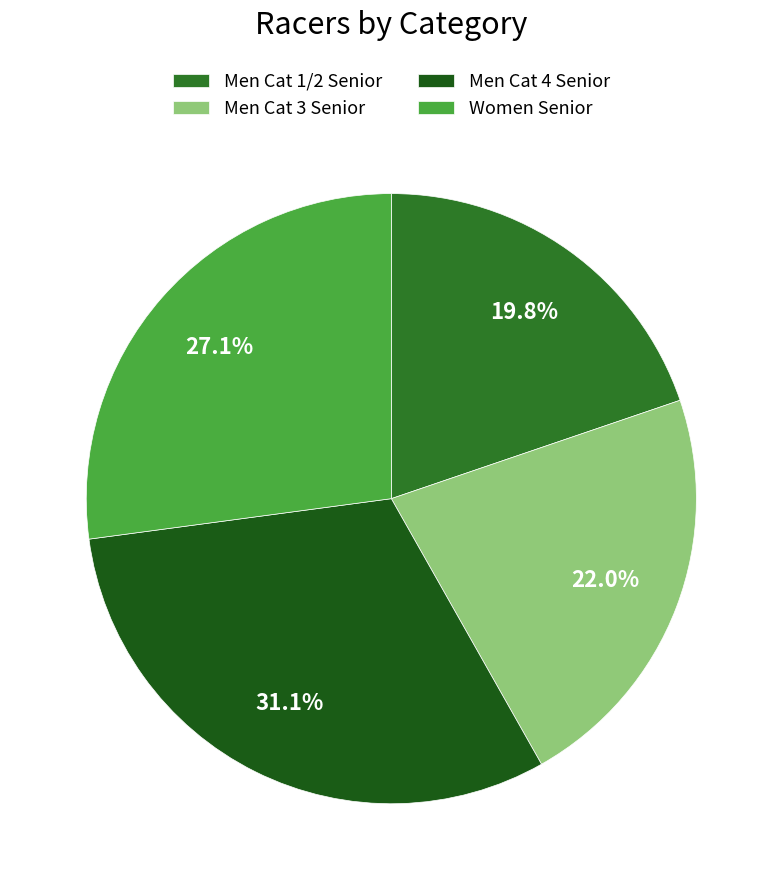

To the nearest percent, what is the difference between the Men Cat 1/2 Senior and Women Senior slice percentages?

7%